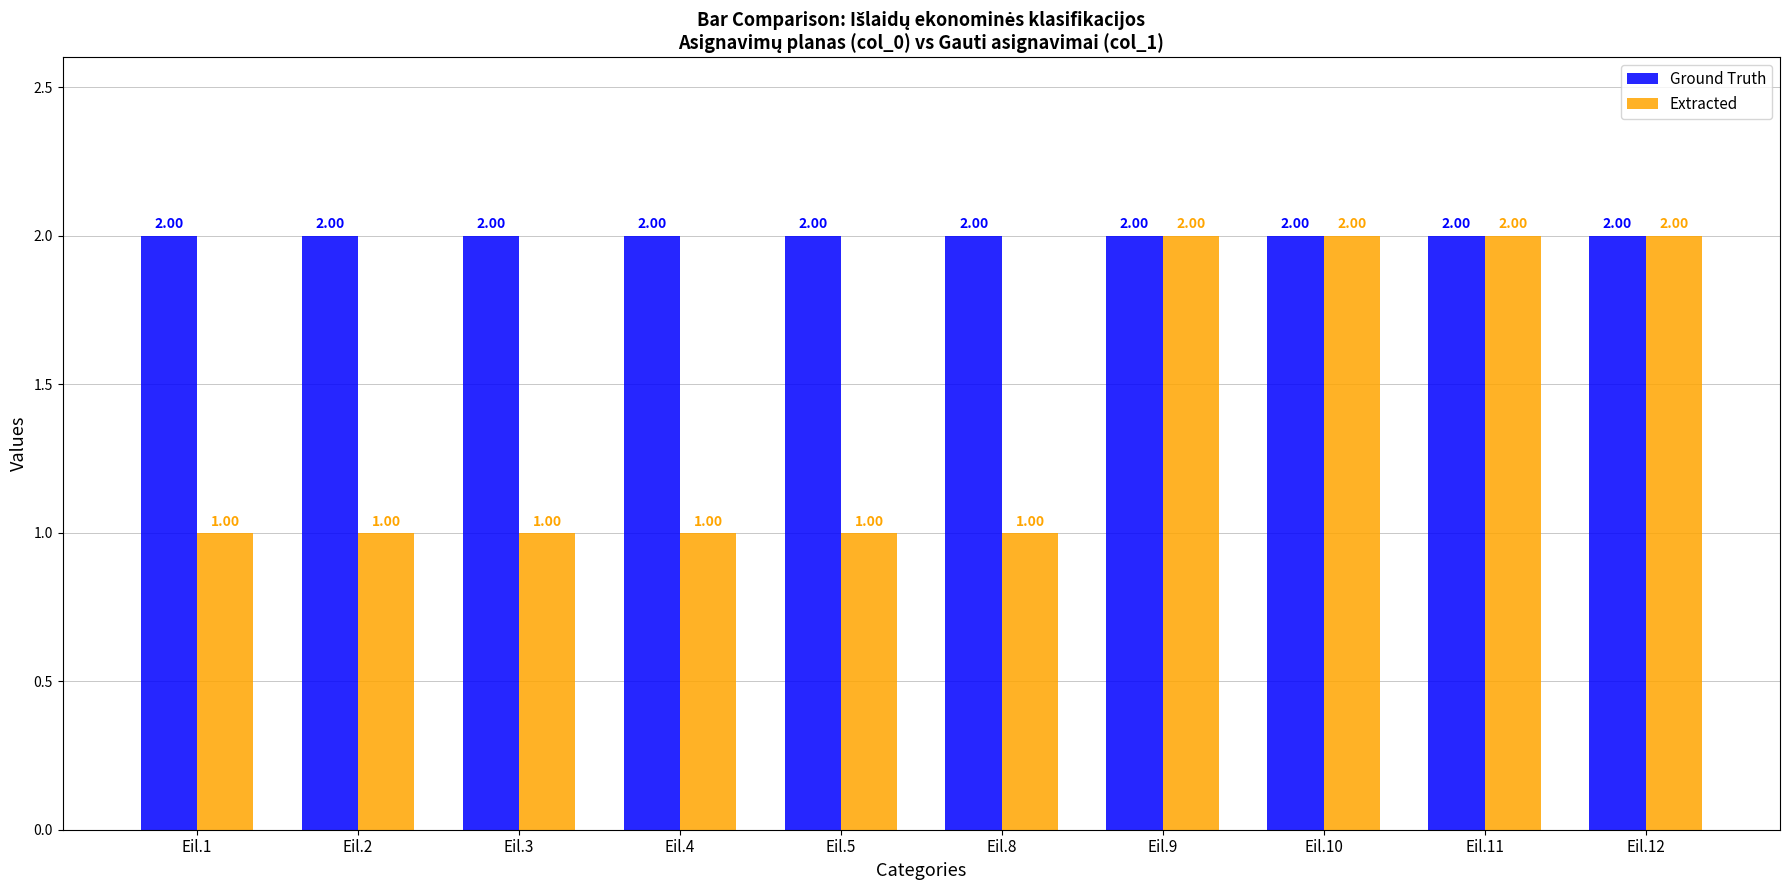

Rank the series by their average value, from lowest to highest.

Extracted, Ground Truth